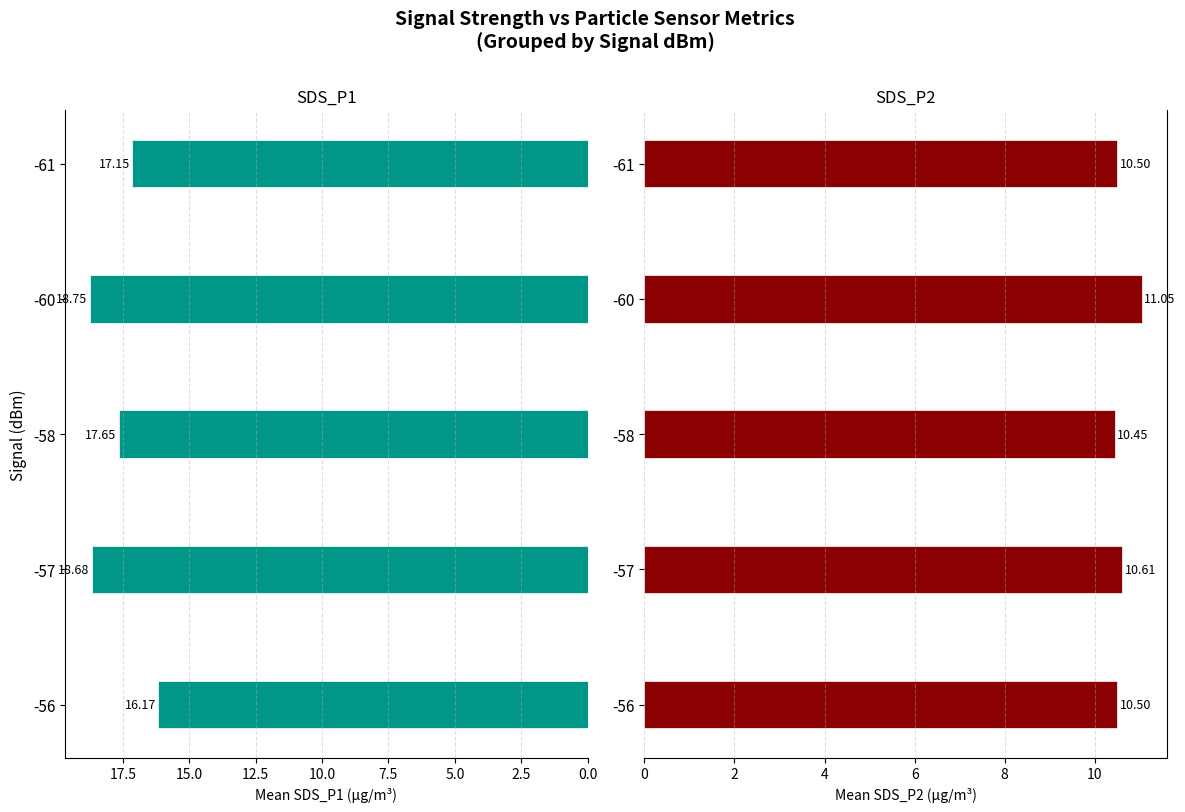

What is the difference between the second highest and minimum values in the SDS_P2 series?

0.2